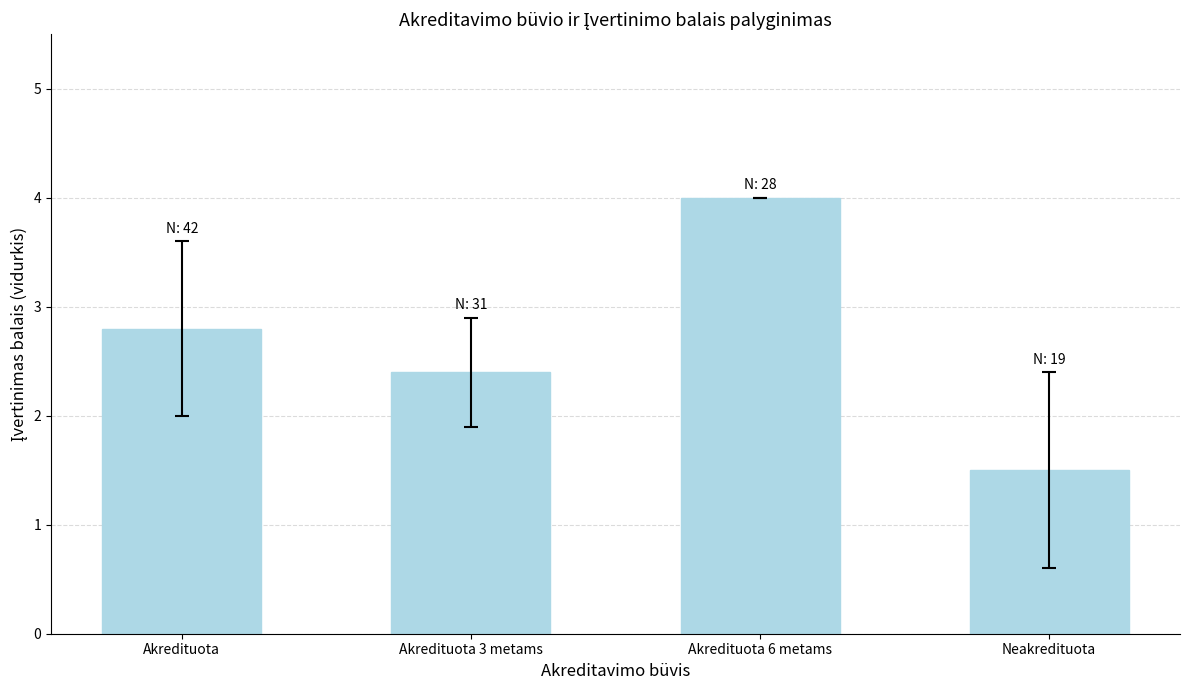

Is it true that the value at Akredituota 6 metams is 5.7?

False